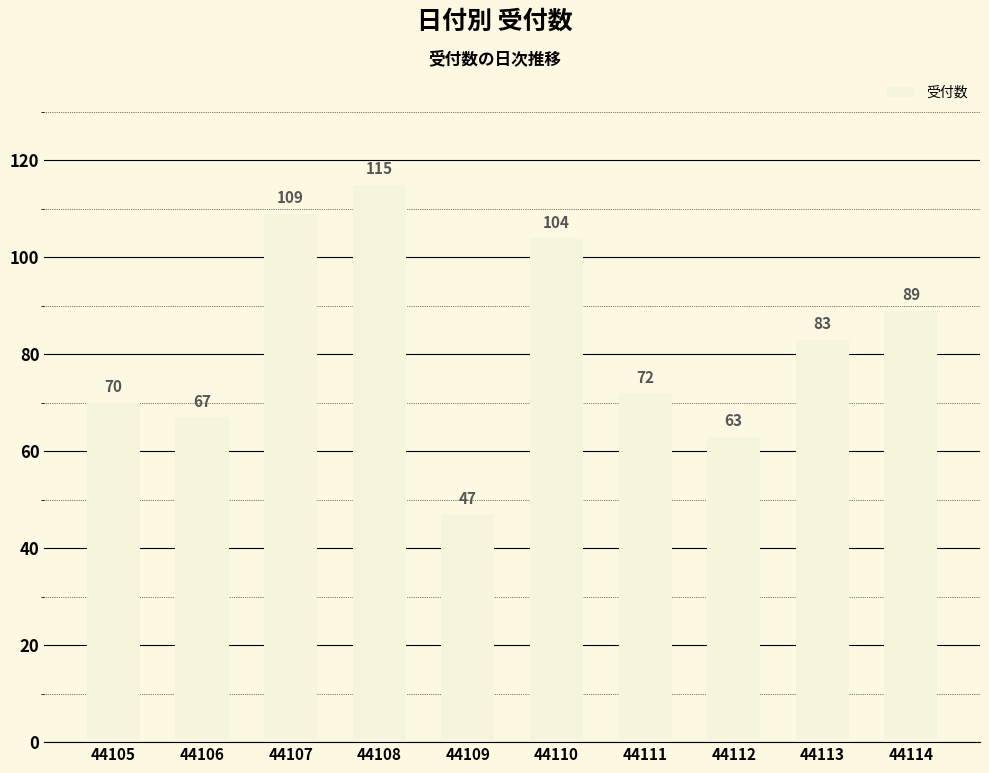

What is the ratio of the value at 44111 to the value at 44107?

0.7